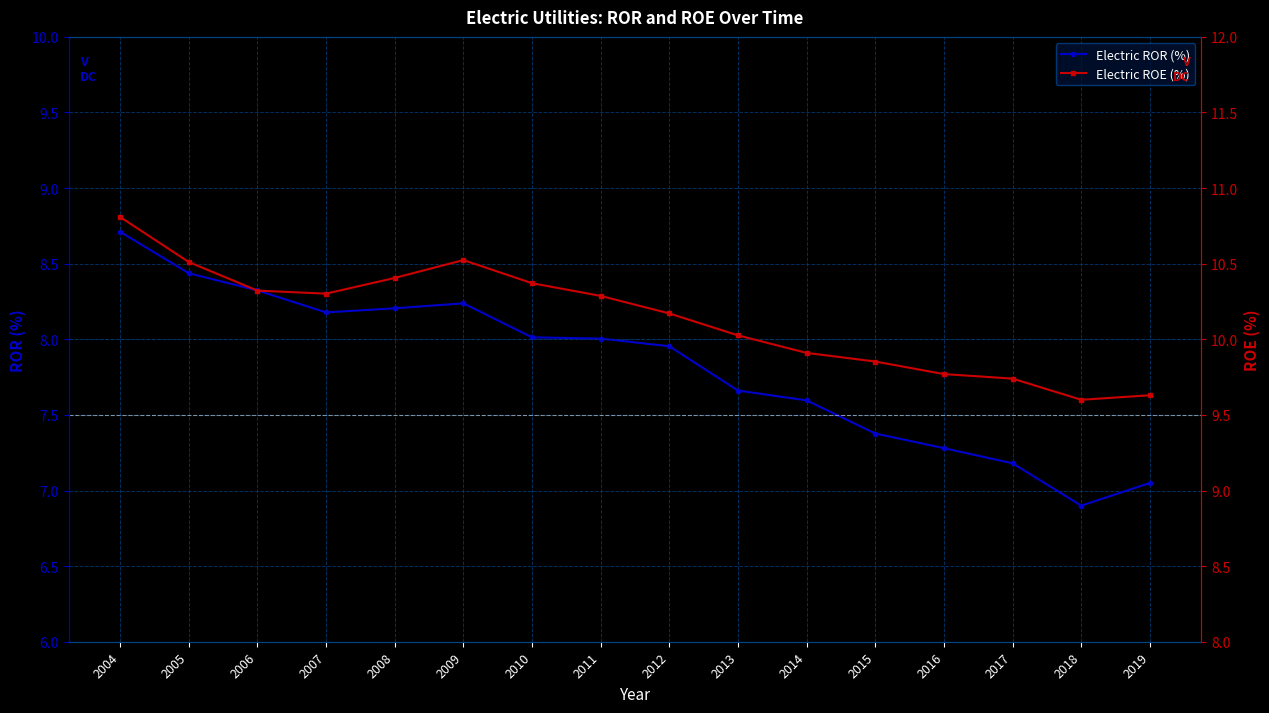

Which series has the largest total across all categories?

Electric ROE (%)